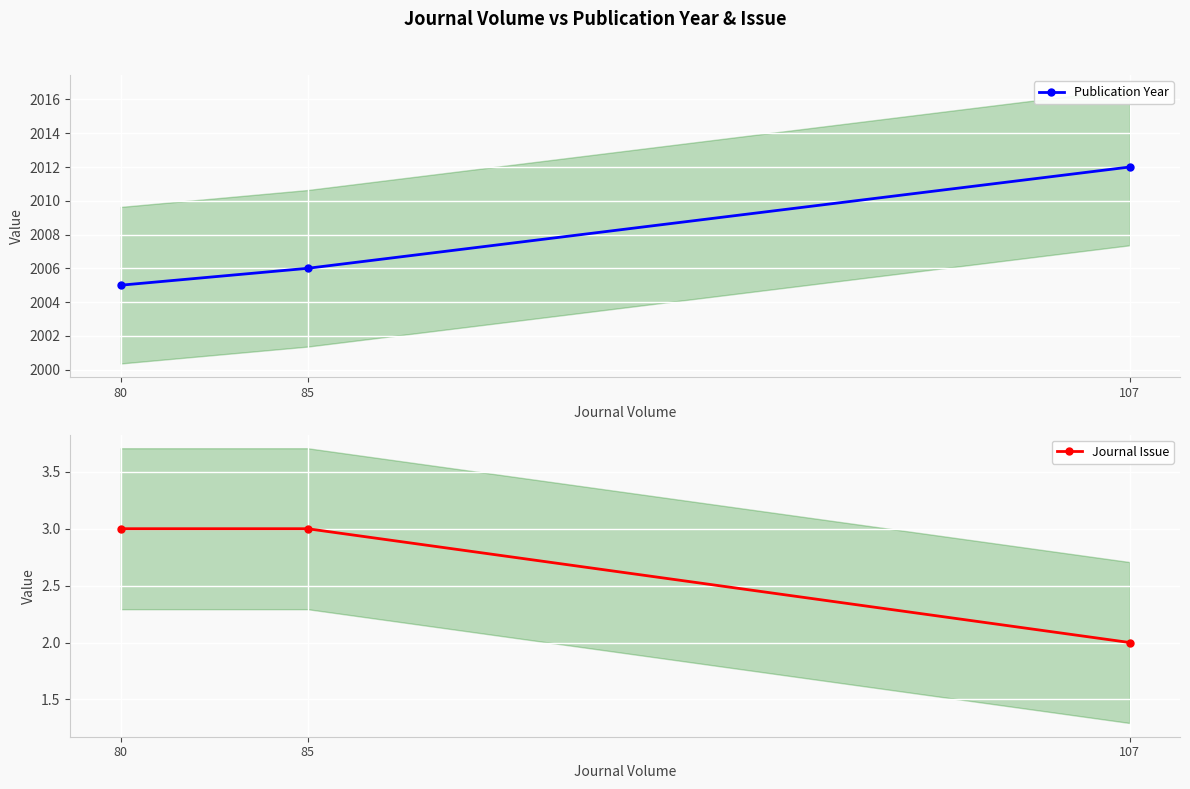

What is the difference between the highest and lowest values at 107?

2010